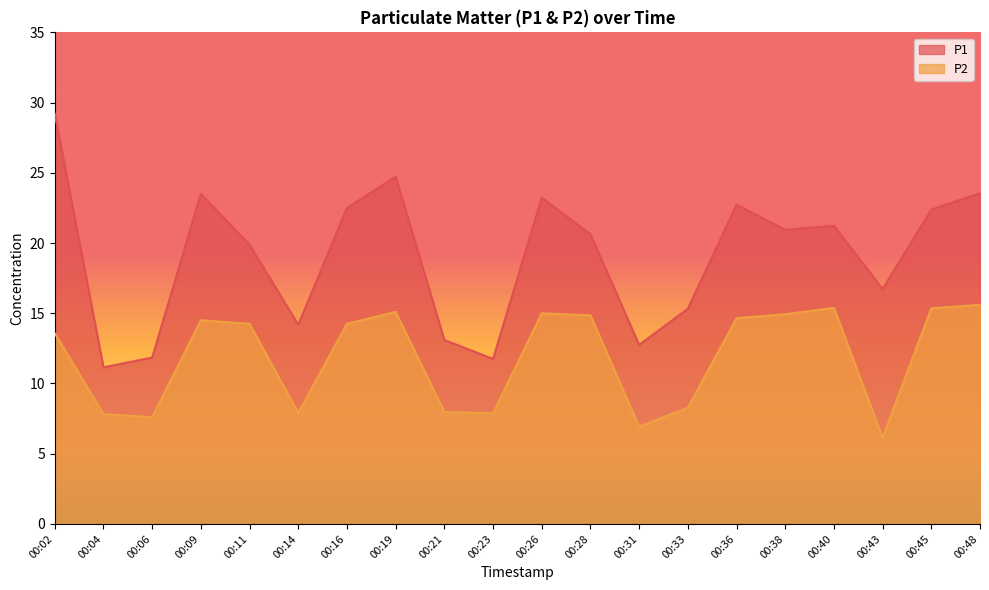

How many lines are shown in the chart?

2